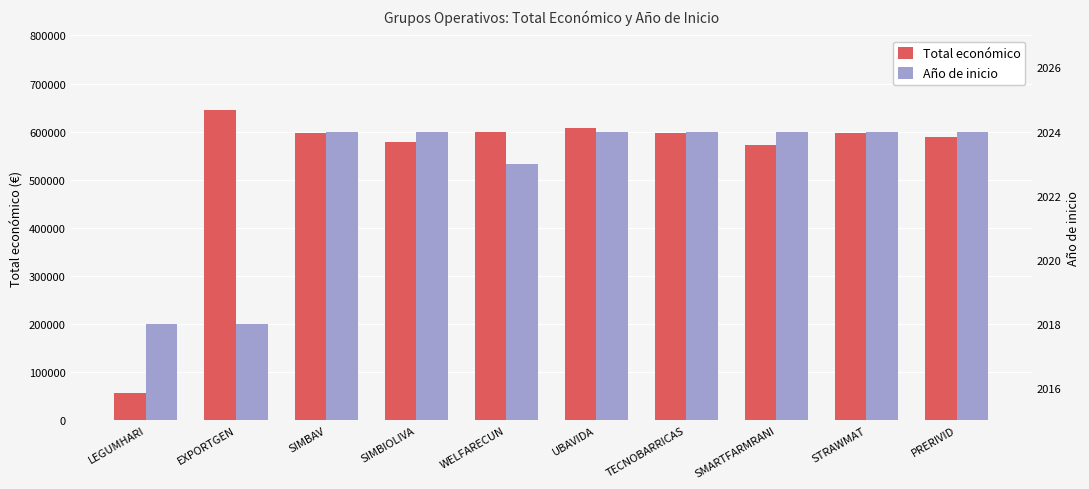

Reading left to right, transcribe all the data shown in this chart.

Total económico: LEGUMHARI=57500	EXPORTGEN=644817	SIMBAV=597651	SIMBIOLIVA=579152	WELFARECUN=598909	UBAVIDA=607342	TECNOBARRICAS=596384	SMARTFARMRANI=571965	STRAWMAT=597320	PRERIVID=589731
Año de inicio: LEGUMHARI=2018	EXPORTGEN=2018	SIMBAV=2024	SIMBIOLIVA=2024	WELFARECUN=2023	UBAVIDA=2024	TECNOBARRICAS=2024	SMARTFARMRANI=2024	STRAWMAT=2024	PRERIVID=2024